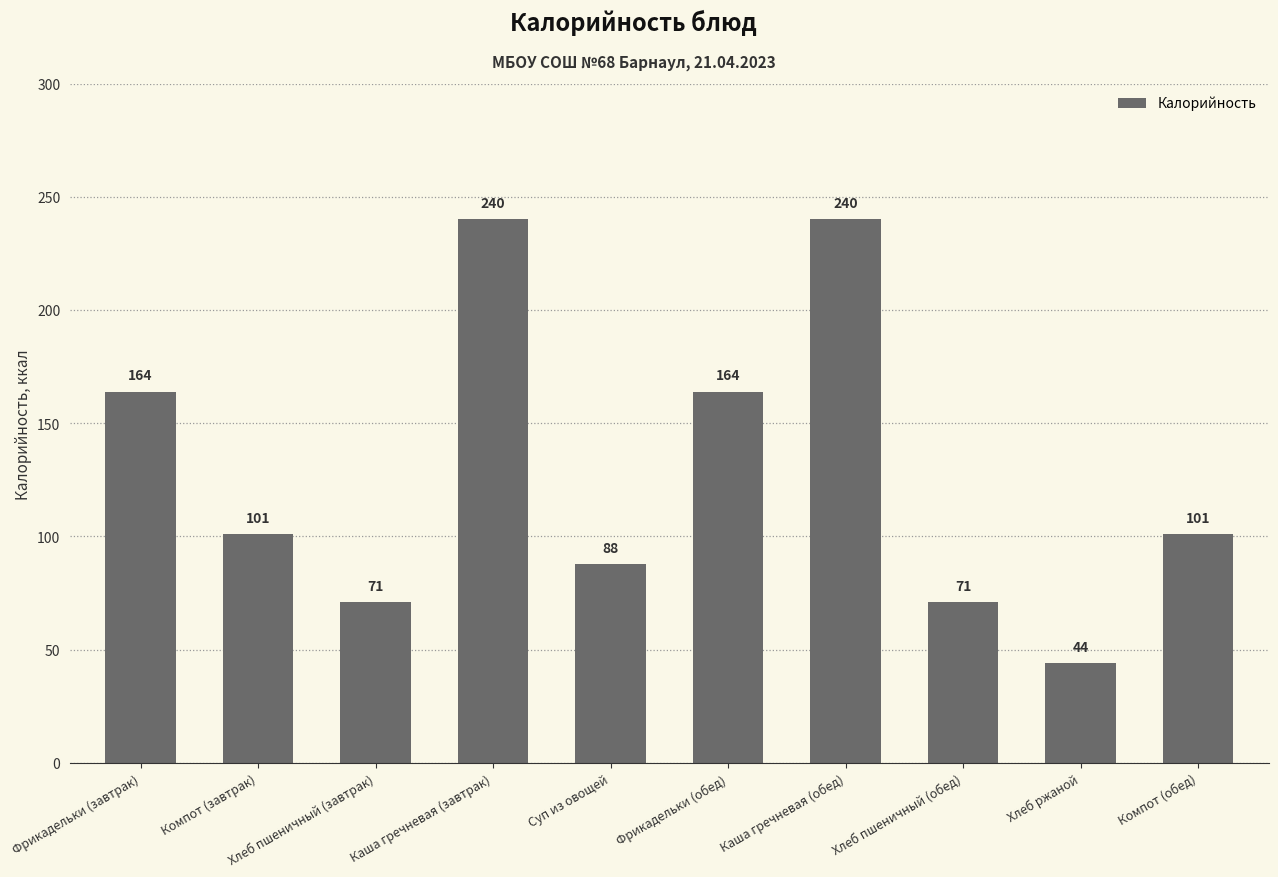

Reading left to right, list all the values displayed in this chart.

164	101	71	240	88	164	240	71	44	101